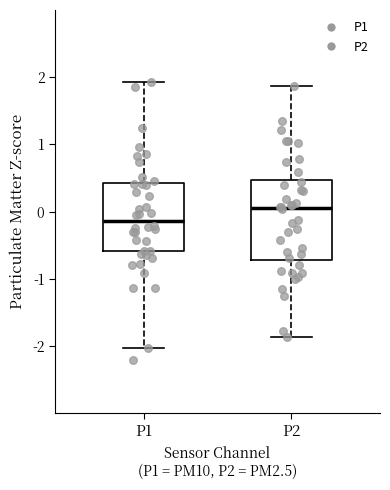

Comparing the boxes themselves (not the whiskers), which one is the tallest?

P2